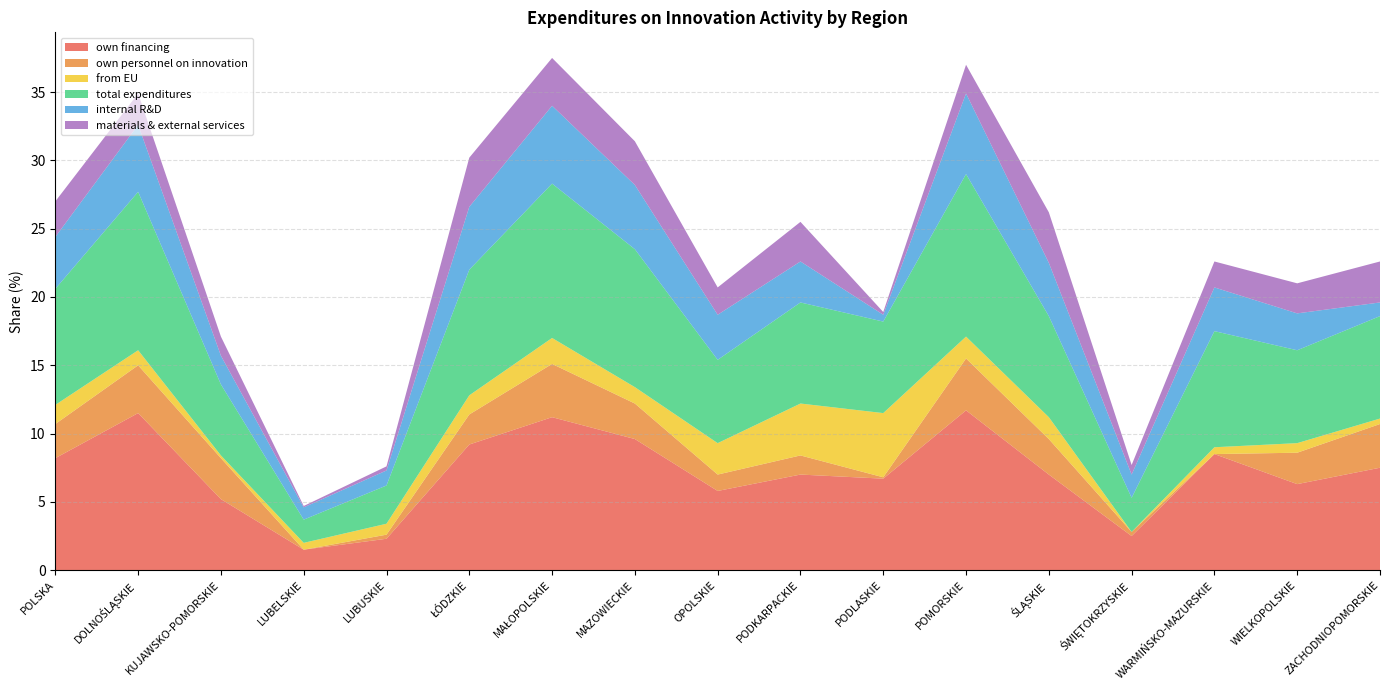

Reading left to right, extract all data points from this chart.

own: POLSKA=8.2	DOLNOŚLĄSKIE=11.5	KUJAWSKO-POMORSKIE=5.2	LUBELSKIE=1.5	LUBUSKIE=2.3	ŁÓDZKIE=9.2	MAŁOPOLSKIE=11.2	MAZOWIECKIE=9.6	OPOLSKIE=5.8	PODKARPACKIE=7.0	PODLASKIE=6.7	POMORSKIE=11.7	ŚLĄSKIE=7.0	ŚWIĘTOKRZYSKIE=2.5	WARMIŃSKO-MAZURSKIE=8.5	WIELKOPOLSKIE=6.3	ZACHODNIOPOMORSKIE=7.5
own_personnel: POLSKA=2.5	DOLNOŚLĄSKIE=3.5	KUJAWSKO-POMORSKIE=3.0	LUBELSKIE=0.0	LUBUSKIE=0.3	ŁÓDZKIE=2.2	MAŁOPOLSKIE=3.9	MAZOWIECKIE=2.6	OPOLSKIE=1.2	PODKARPACKIE=1.4	PODLASKIE=0.1	POMORSKIE=3.8	ŚLĄSKIE=2.6	ŚWIĘTOKRZYSKIE=0.3	WARMIŃSKO-MAZURSKIE=0.0	WIELKOPOLSKIE=2.3	ZACHODNIOPOMORSKIE=3.2
from_UE: POLSKA=1.4	DOLNOŚLĄSKIE=1.1	KUJAWSKO-POMORSKIE=0.2	LUBELSKIE=0.5	LUBUSKIE=0.8	ŁÓDZKIE=1.4	MAŁOPOLSKIE=1.9	MAZOWIECKIE=1.2	OPOLSKIE=2.3	PODKARPACKIE=3.8	PODLASKIE=4.7	POMORSKIE=1.6	ŚLĄSKIE=1.6	ŚWIĘTOKRZYSKIE=0.0	WARMIŃSKO-MAZURSKIE=0.5	WIELKOPOLSKIE=0.7	ZACHODNIOPOMORSKIE=0.4
which_incurred: POLSKA=8.5	DOLNOŚLĄSKIE=11.6	KUJAWSKO-POMORSKIE=5.2	LUBELSKIE=1.7	LUBUSKIE=2.8	ŁÓDZKIE=9.2	MAŁOPOLSKIE=11.3	MAZOWIECKIE=10.1	OPOLSKIE=6.1	PODKARPACKIE=7.4	PODLASKIE=6.7	POMORSKIE=11.9	ŚLĄSKIE=7.4	ŚWIĘTOKRZYSKIE=2.5	WARMIŃSKO-MAZURSKIE=8.5	WIELKOPOLSKIE=6.8	ZACHODNIOPOMORSKIE=7.5
internal_RD: POLSKA=3.8	DOLNOŚLĄSKIE=4.9	KUJAWSKO-POMORSKIE=2.1	LUBELSKIE=0.9	LUBUSKIE=1.1	ŁÓDZKIE=4.6	MAŁOPOLSKIE=5.7	MAZOWIECKIE=4.7	OPOLSKIE=3.3	PODKARPACKIE=3.0	PODLASKIE=0.5	POMORSKIE=5.9	ŚLĄSKIE=3.9	ŚWIĘTOKRZYSKIE=1.7	WARMIŃSKO-MAZURSKIE=3.2	WIELKOPOLSKIE=2.7	ZACHODNIOPOMORSKIE=1.0
materials_services: POLSKA=2.6	DOLNOŚLĄSKIE=2.3	KUJAWSKO-POMORSKIE=1.4	LUBELSKIE=0.1	LUBUSKIE=0.3	ŁÓDZKIE=3.6	MAŁOPOLSKIE=3.5	MAZOWIECKIE=3.2	OPOLSKIE=2.0	PODKARPACKIE=2.9	PODLASKIE=0.2	POMORSKIE=2.1	ŚLĄSKIE=3.7	ŚWIĘTOKRZYSKIE=0.7	WARMIŃSKO-MAZURSKIE=1.9	WIELKOPOLSKIE=2.2	ZACHODNIOPOMORSKIE=3.0